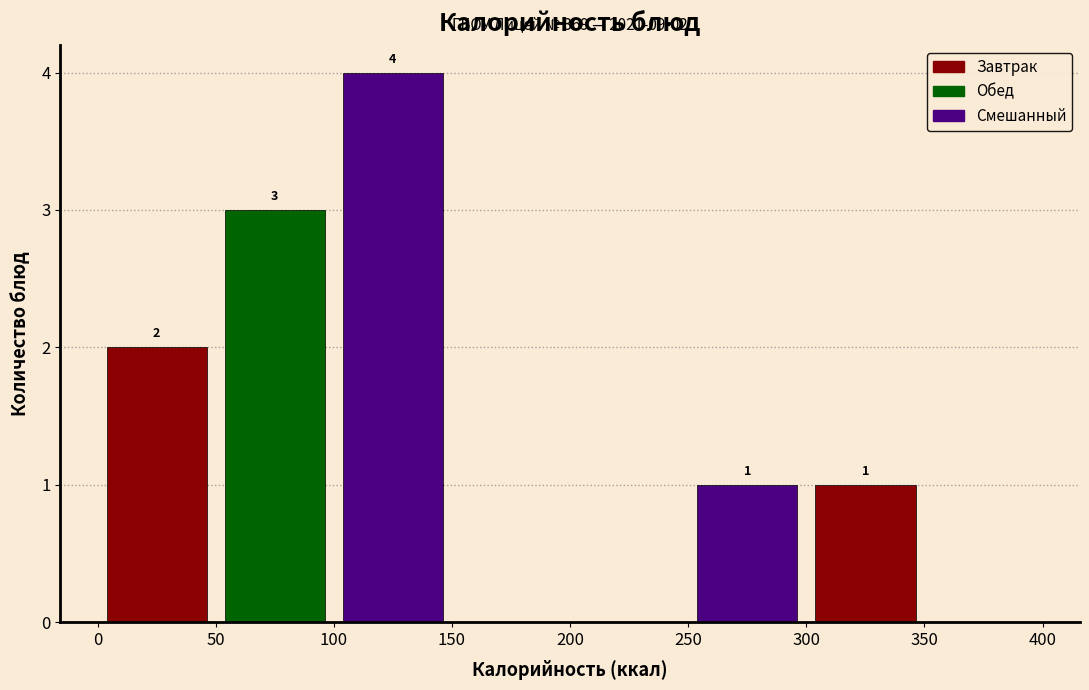

Over which range of the x-axis is the bar tallest?

100 to 150